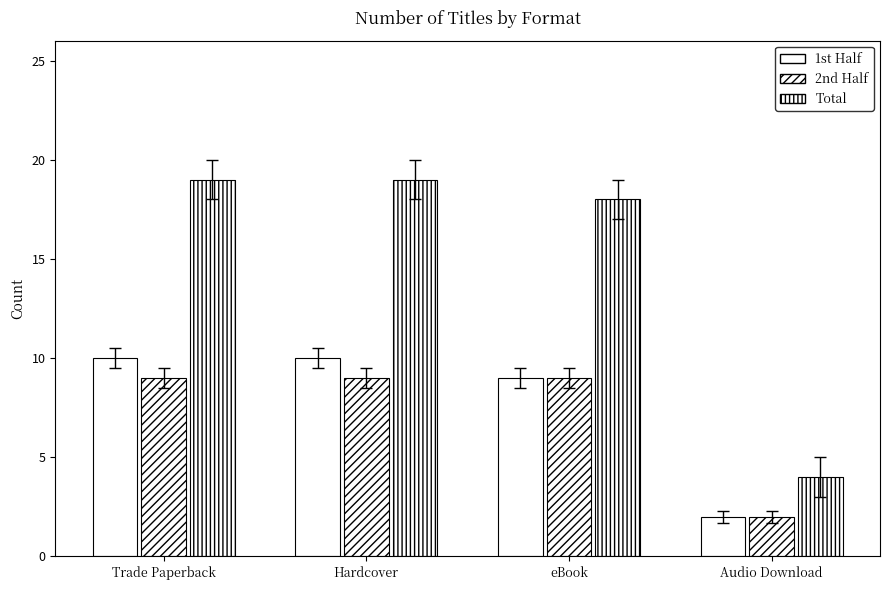

True or false: Trade Paperback (1st half) has a value of 9 at eBook.

True